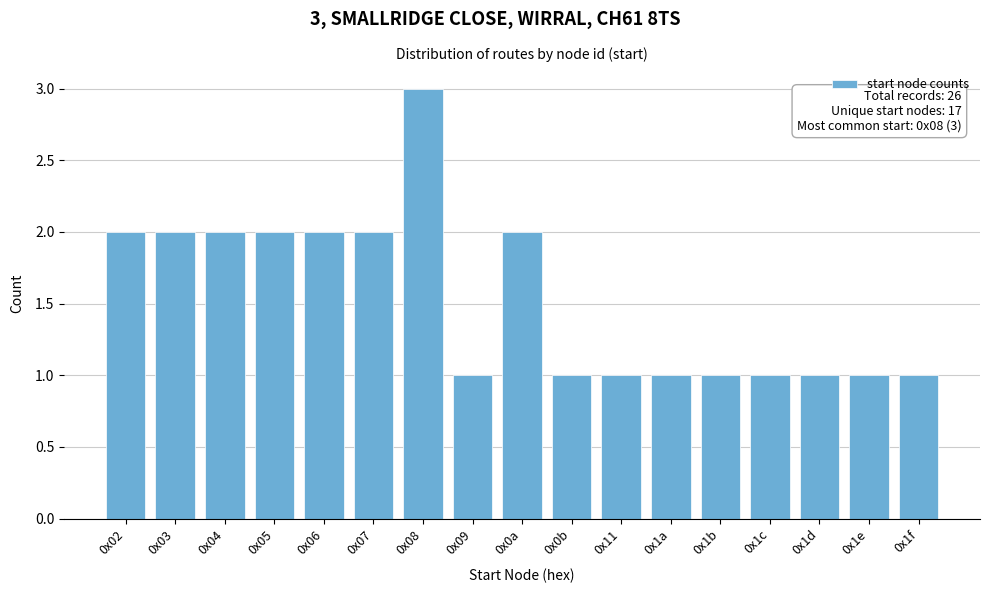

Reading left to right, transcribe all the data shown in this chart.

0x02=2	0x03=2	0x04=2	0x05=2	0x06=2	0x07=2	0x08=3	0x09=1	0x0a=2	0x0b=1	0x11=1	0x1a=1	0x1b=1	0x1c=1	0x1d=1	0x1e=1	0x1f=1